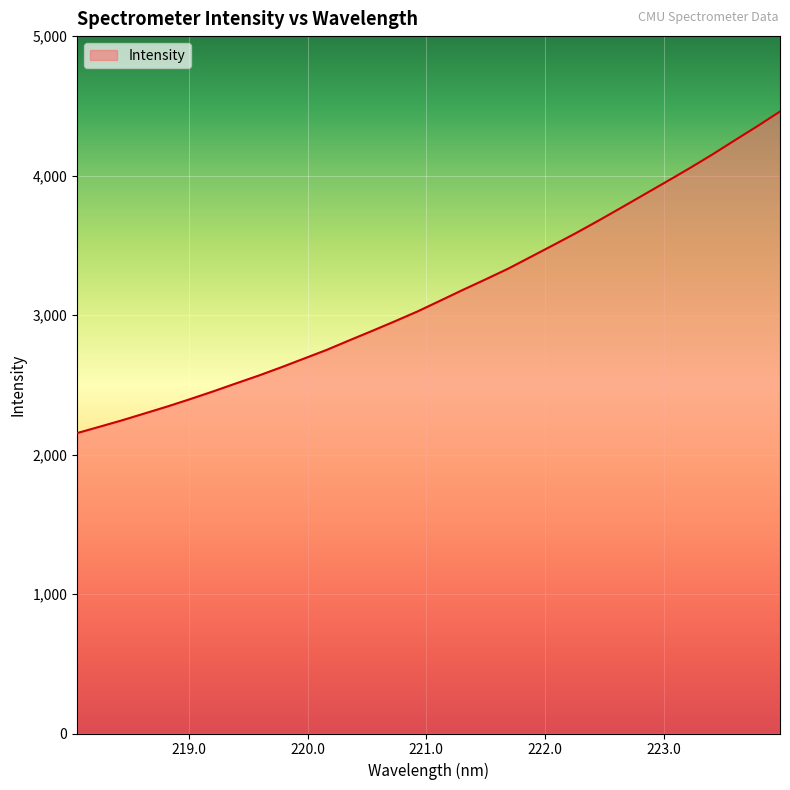

What is the average value?

3151.3